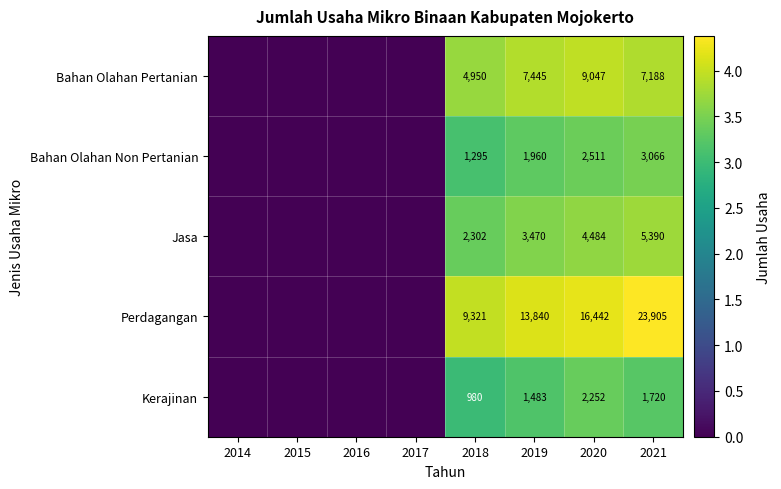

The value of Kerajinan at 2019 is 312. True or false?

False